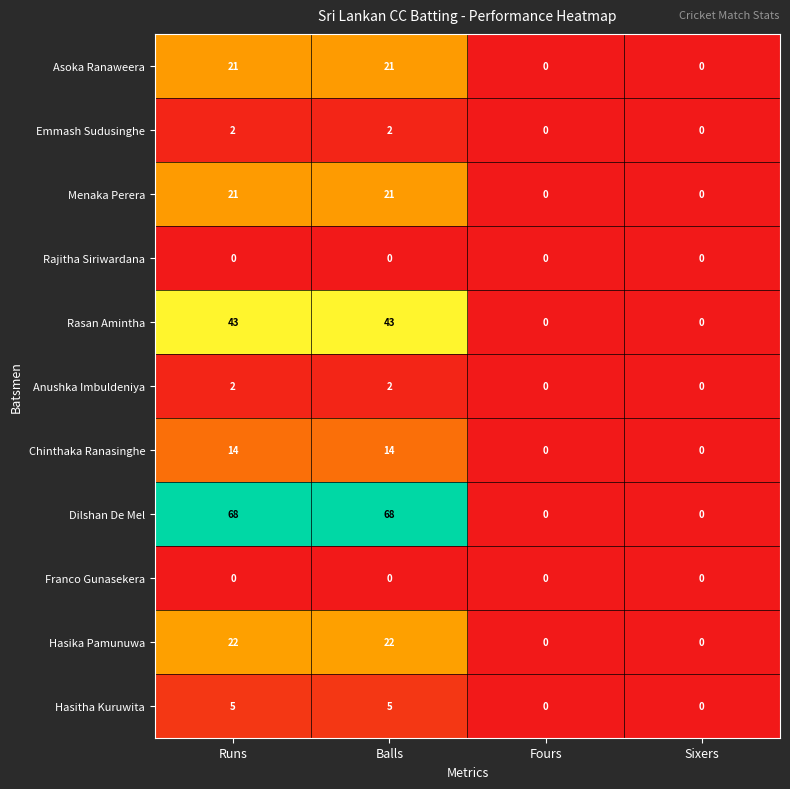

Which series changed the most between Runs and Sixers?

Dilshan De Mel